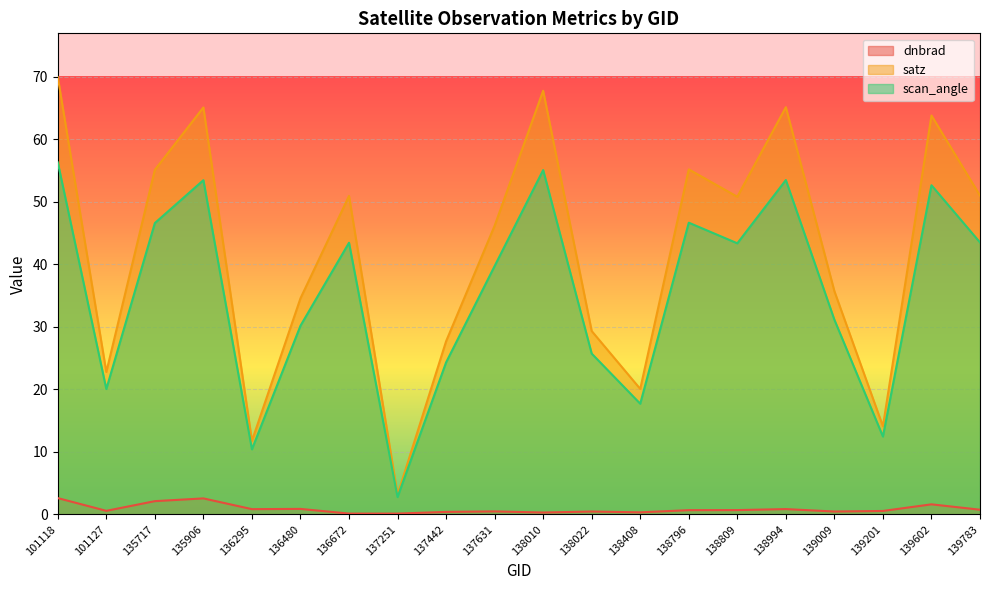

What is the value of the dnbrad point at the 1st from the left?

2.6